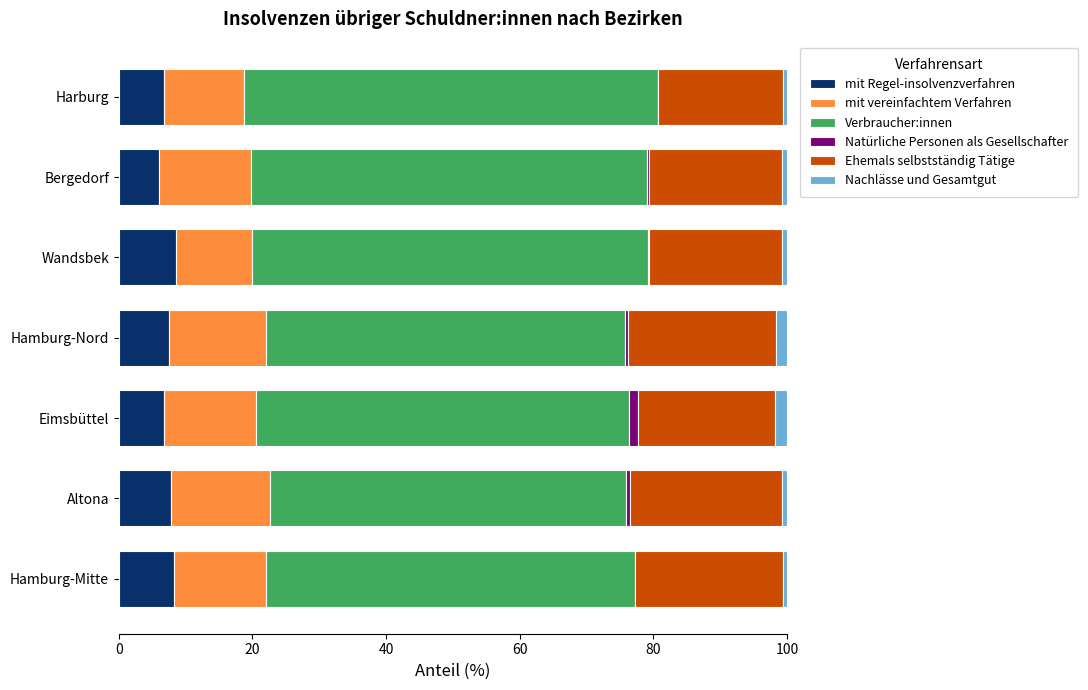

What is the highest value of the mit Regel-insolvenzverfahren series?

8.6